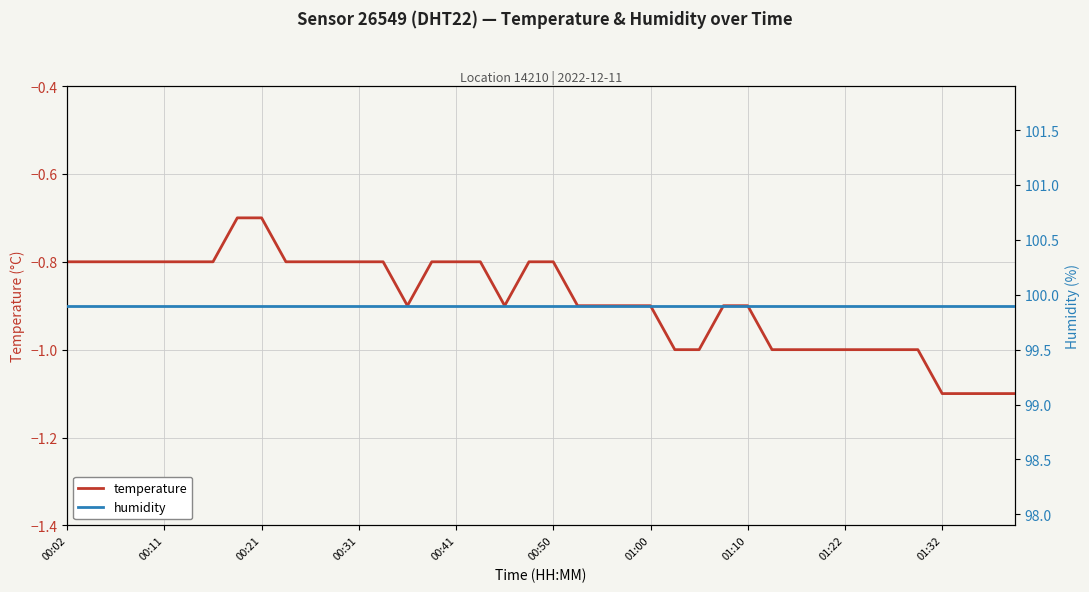

What are all the series names shown in the legend?

temperature, humidity